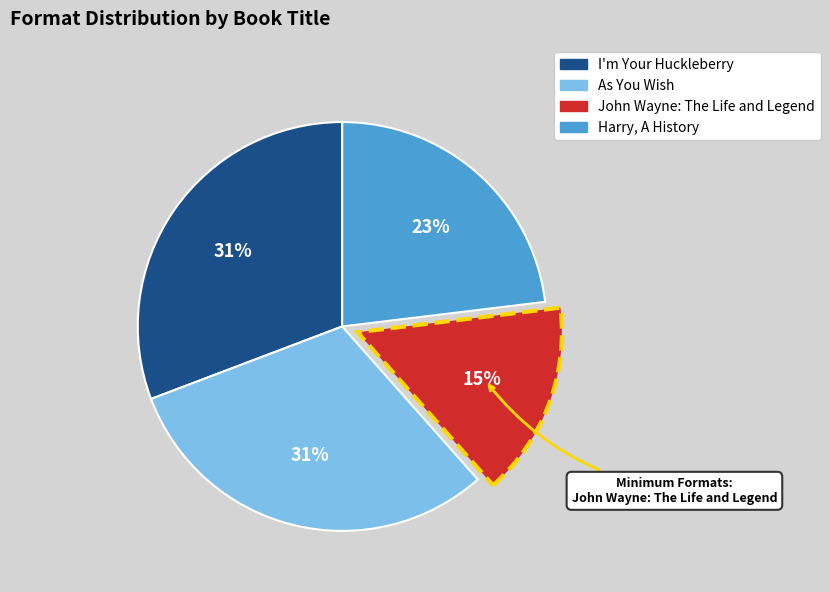

To the nearest percent, what portion does As You Wish represent?

31%